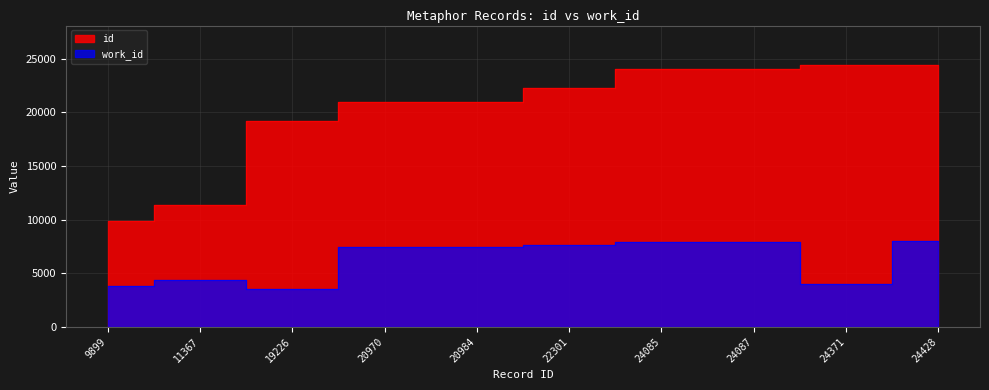

True or false: work_id and id cross at least once.

False